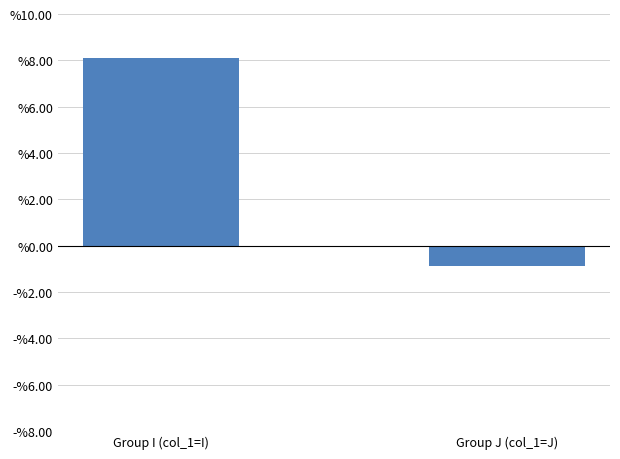

Are the bars grouped side by side (vs. stacked)?

No